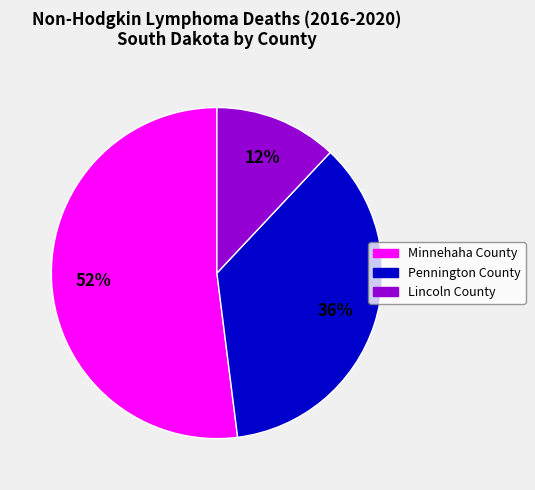

How many slices are in this pie chart?

3